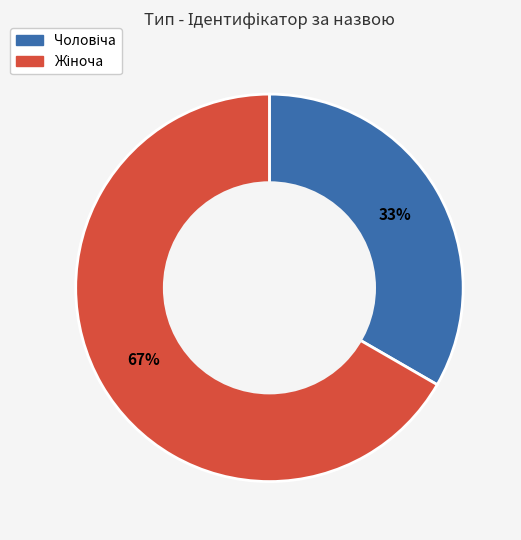

To the nearest percent, what is the average slice percentage?

50%